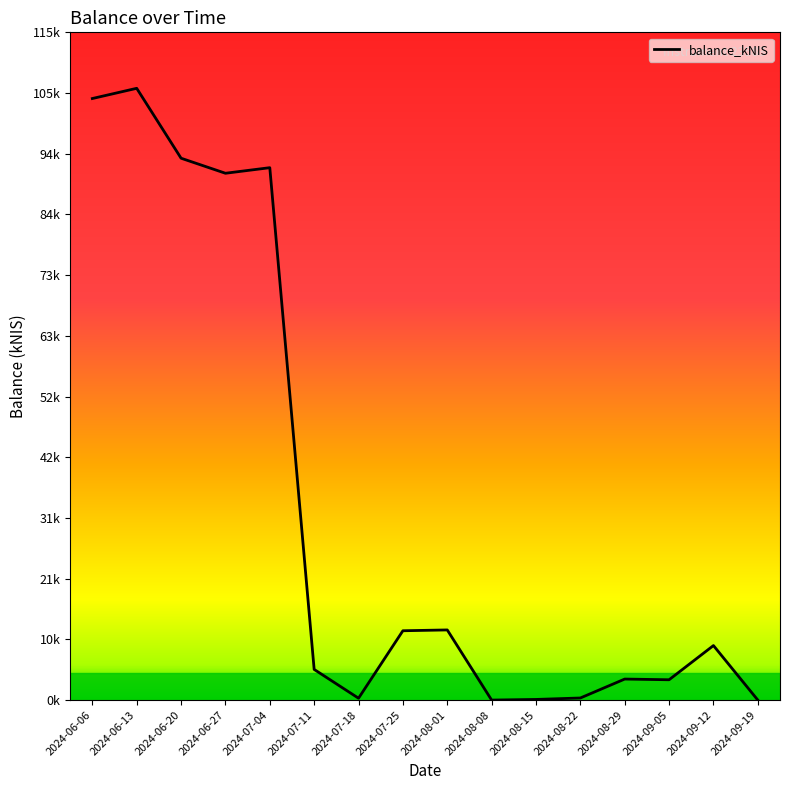

Does the chart have visible grid lines?

No